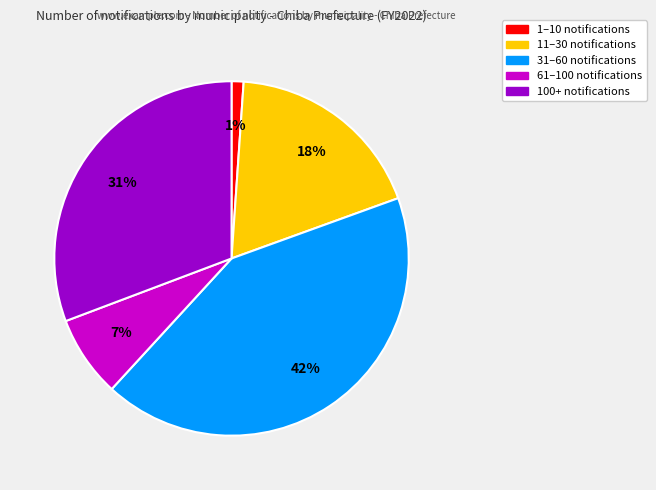

To the nearest percent, what is the average slice percentage?

20%